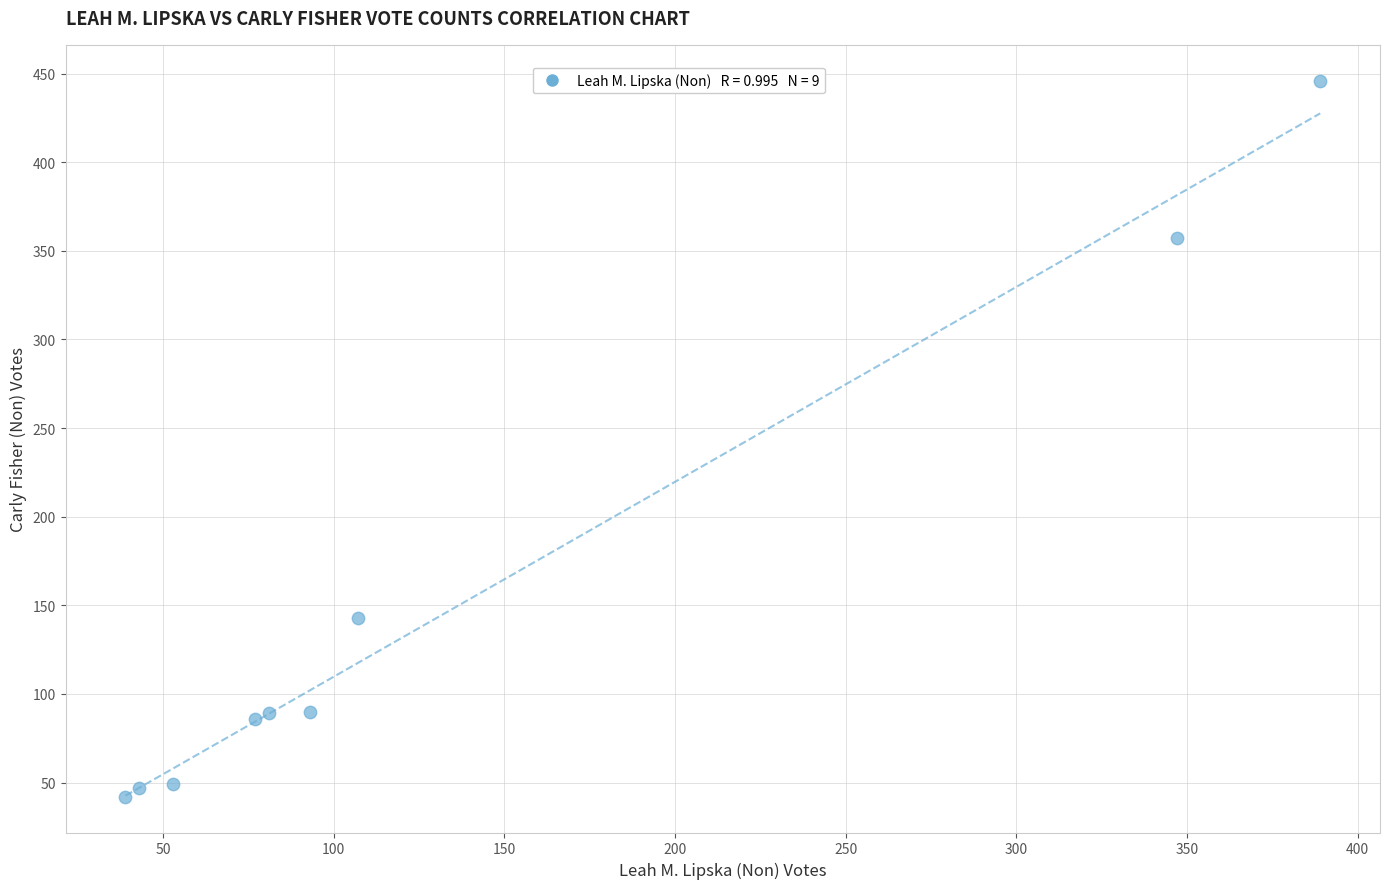

What Y value in the scatter plot is closest to 244?

143